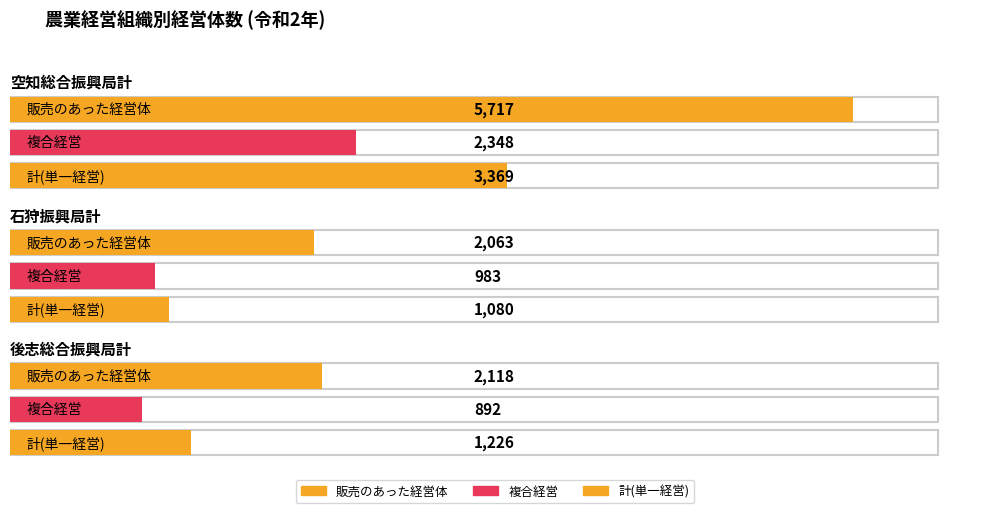

What is the difference between the maximum and minimum values in the 販売のあった経営体 series?

3654